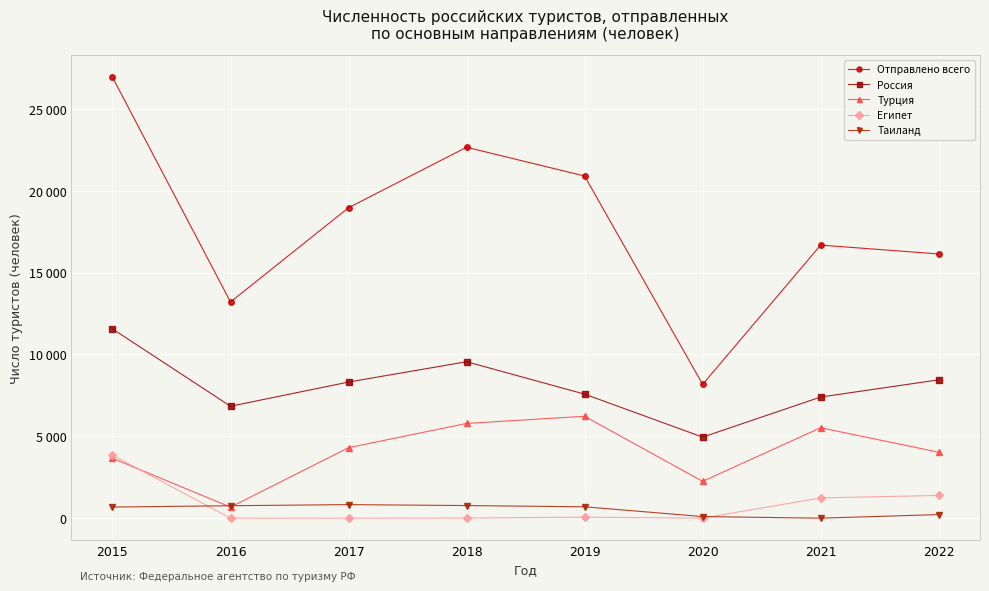

Rank the series by their maximum value, from highest to lowest.

Отправлено всего, Россия, Турция, Египет, Таиланд